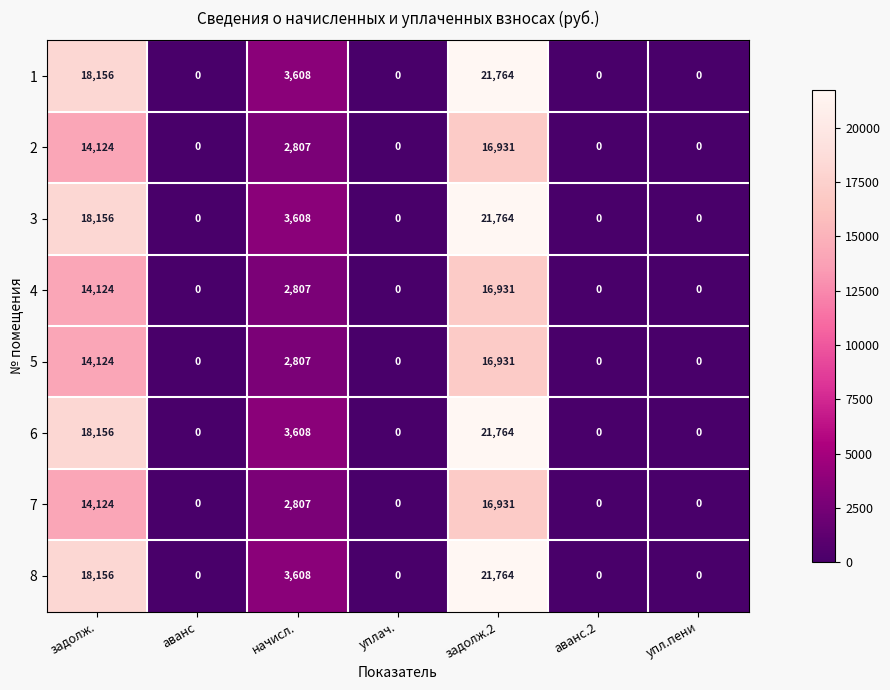

At which category is the sum across all series the highest?

задолж.2